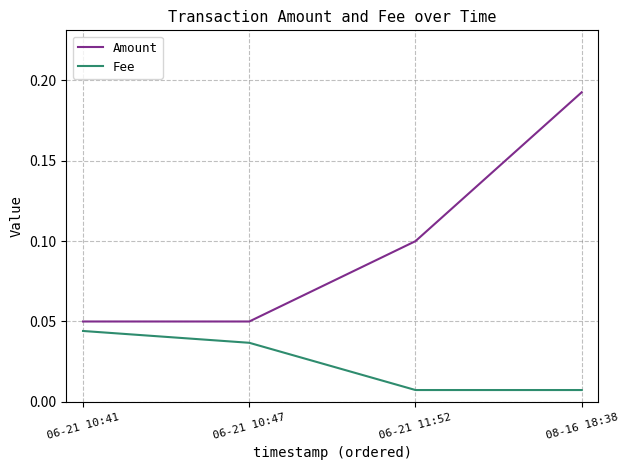

True or false: Fee and Amount cross at least once.

False